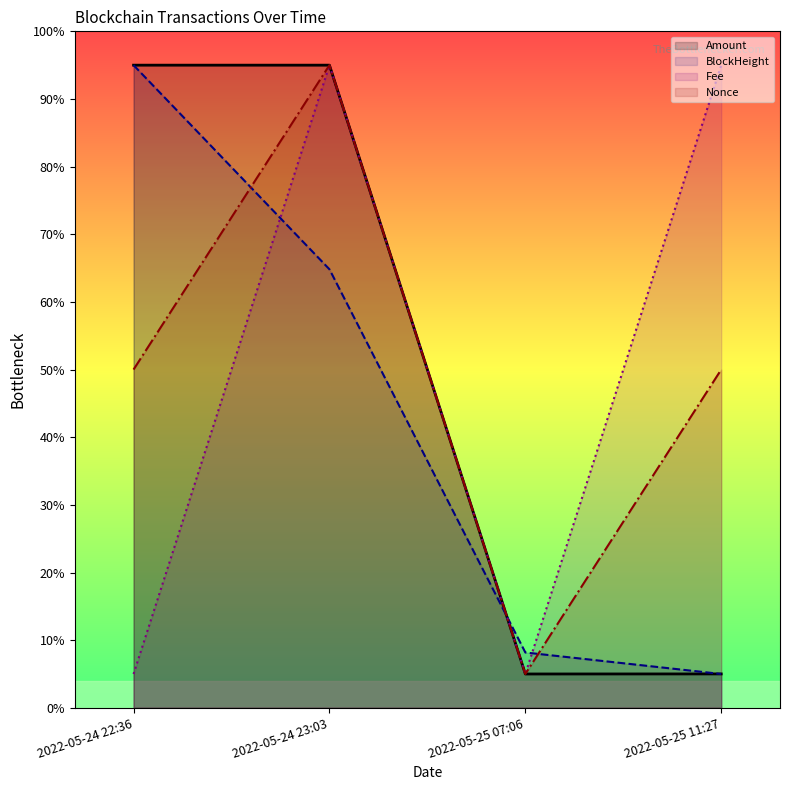

Which series has the largest total across all categories?

Amount